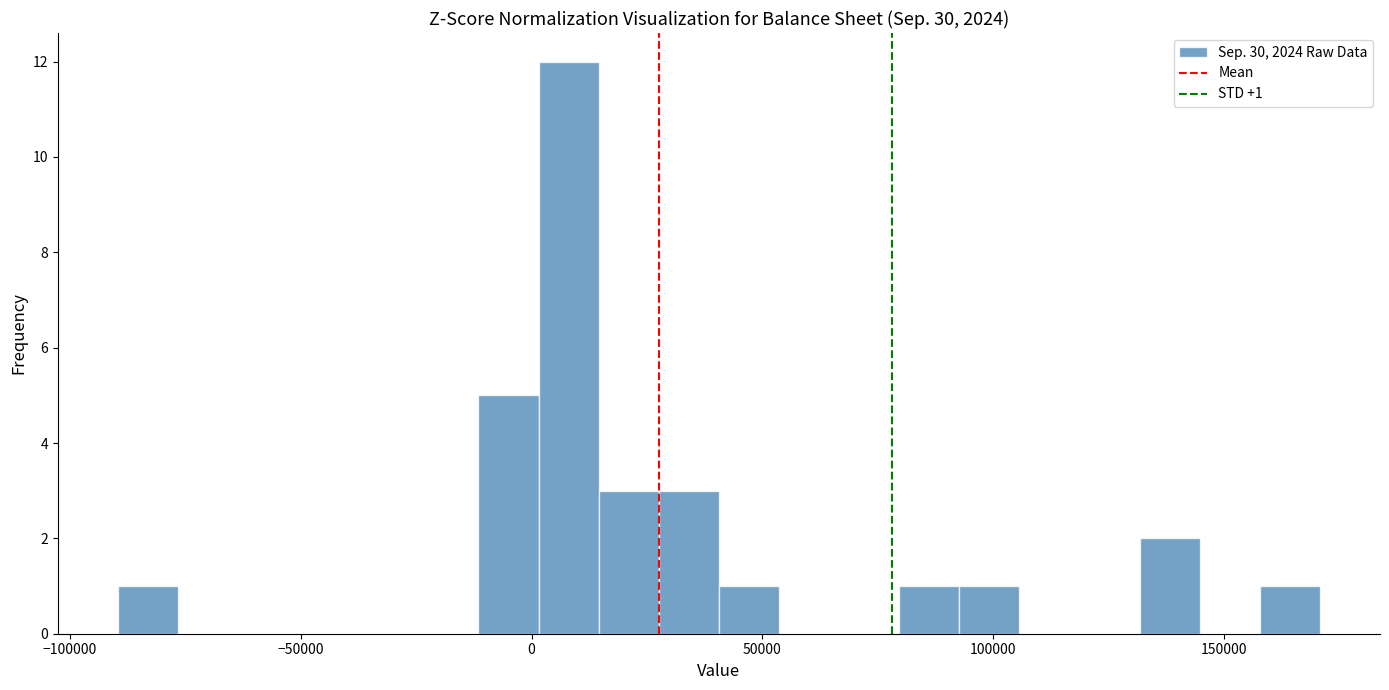

Around what value on the x-axis is the tallest bar? Give the approximate position of its centre, as read against the axis.

10000